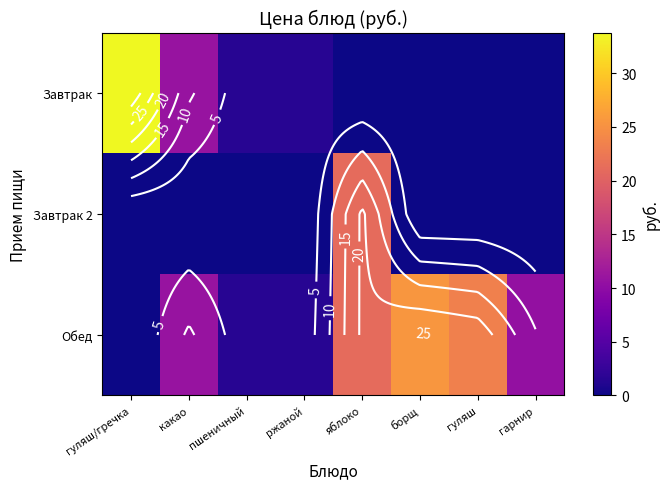

Between гуляш/гречка and ржаной, which series saw the biggest shift?

Завтрак